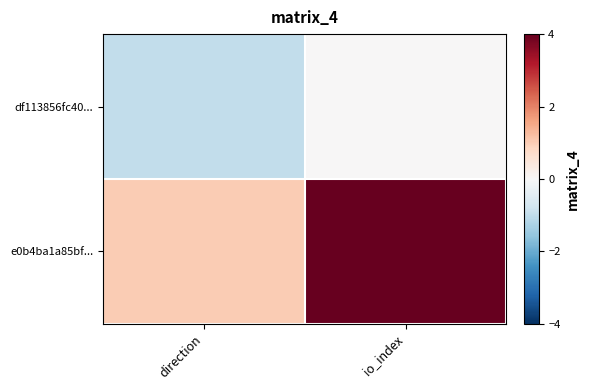

How many data points does each series have?

2